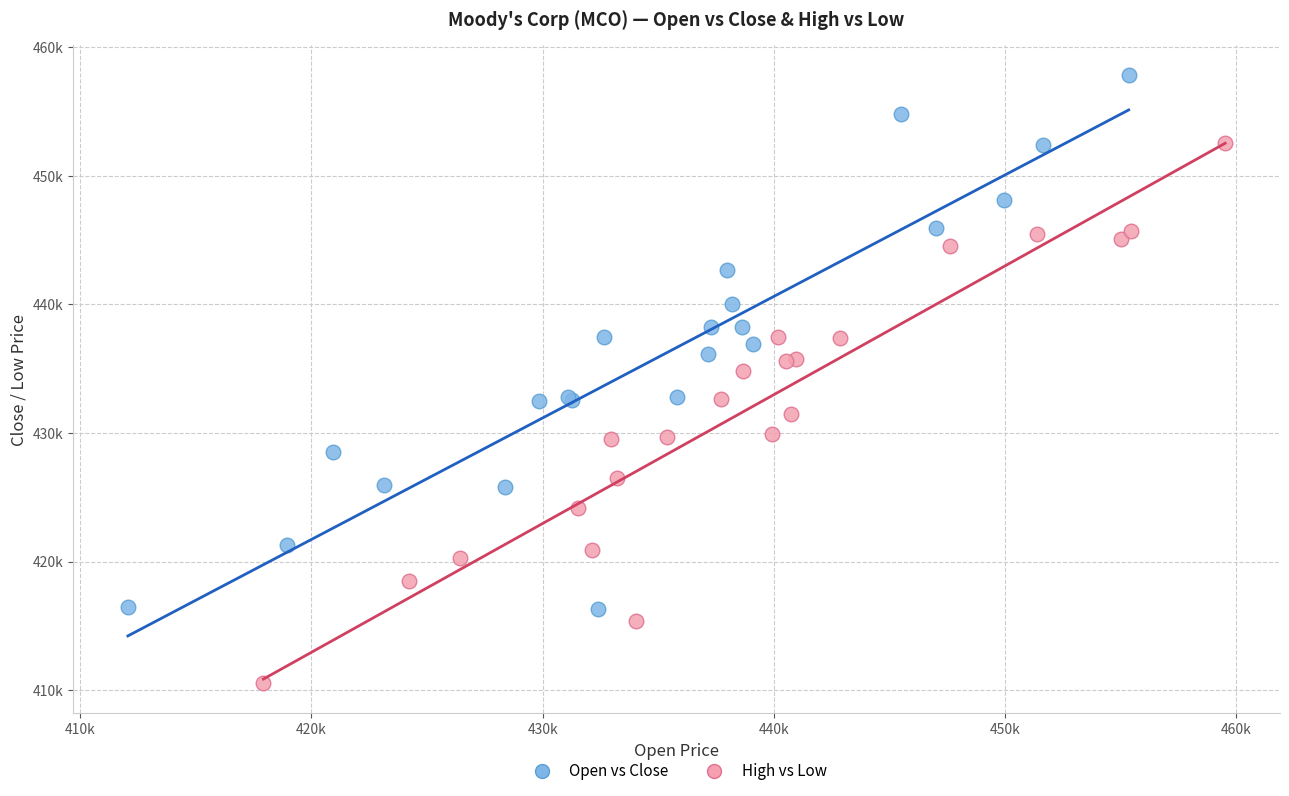

What are all the series names shown in the legend?

Open vs Close, High vs Low